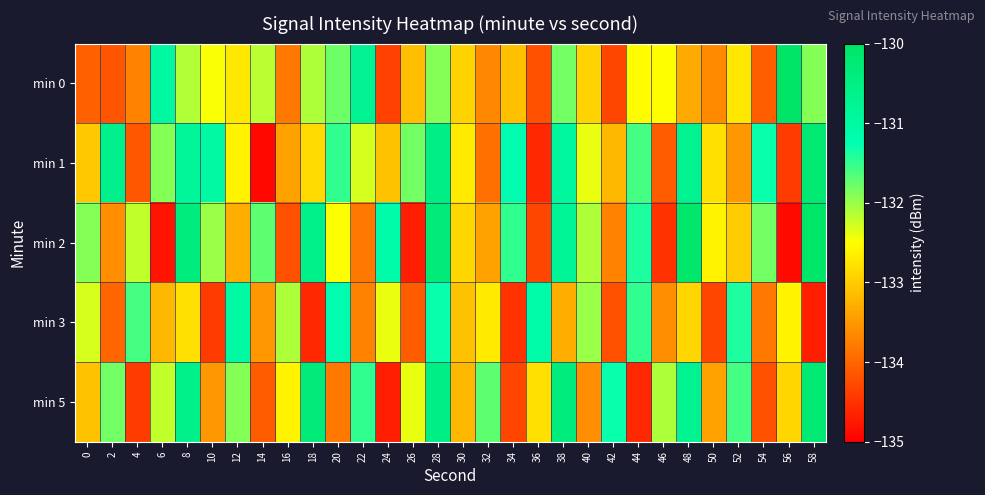

How many series are shown in this chart?

5